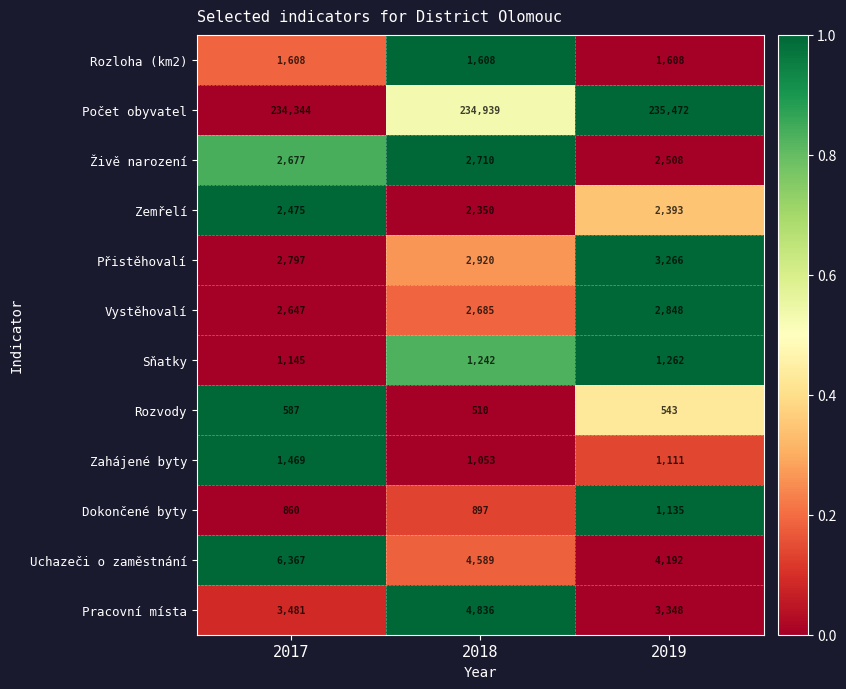

At which category does the chart reach its peak across all series?

2019